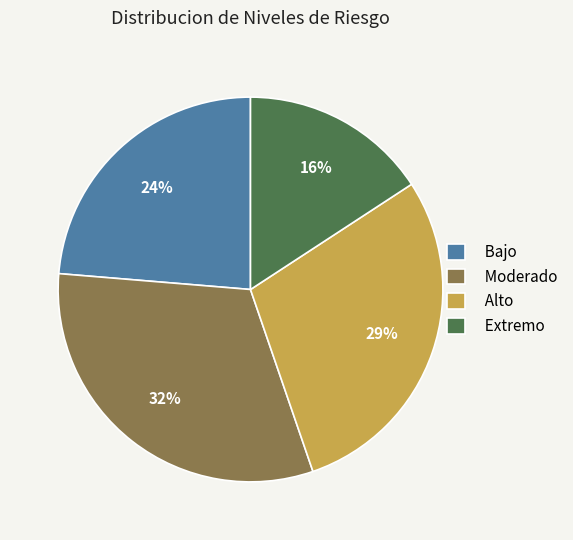

Rank the categories by value from lowest to highest.

Extremo, Bajo, Alto, Moderado